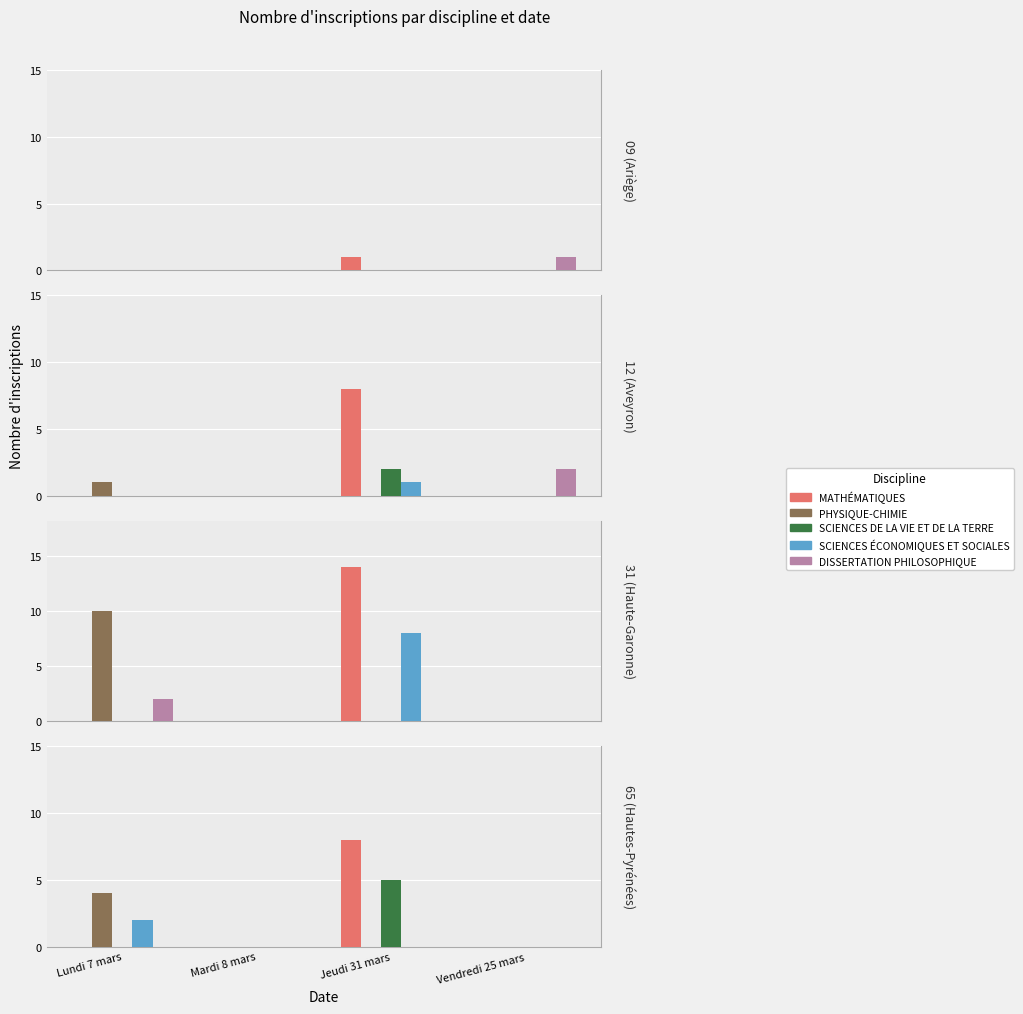

Which series has the widest spread of values?

MATHÉMATIQUES